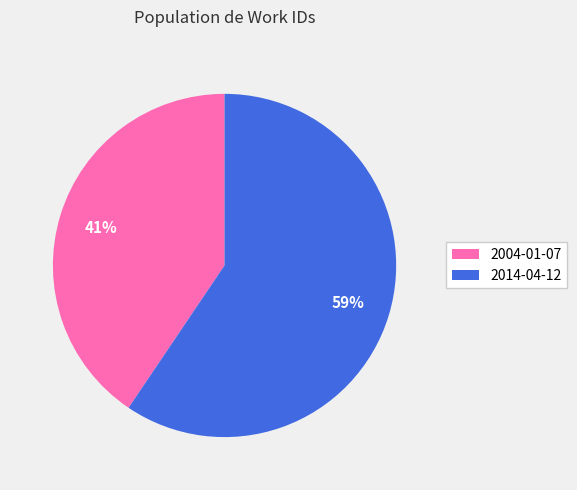

What percentage is the 2004-01-07 slice, to the nearest percent?

41%